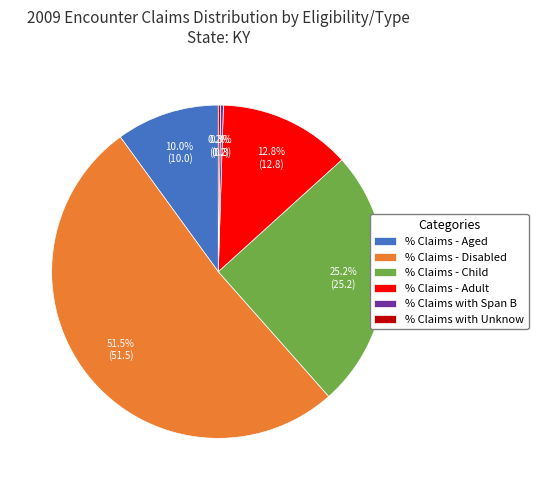

Does % Claims - Adult account for over 50% of the chart?

No